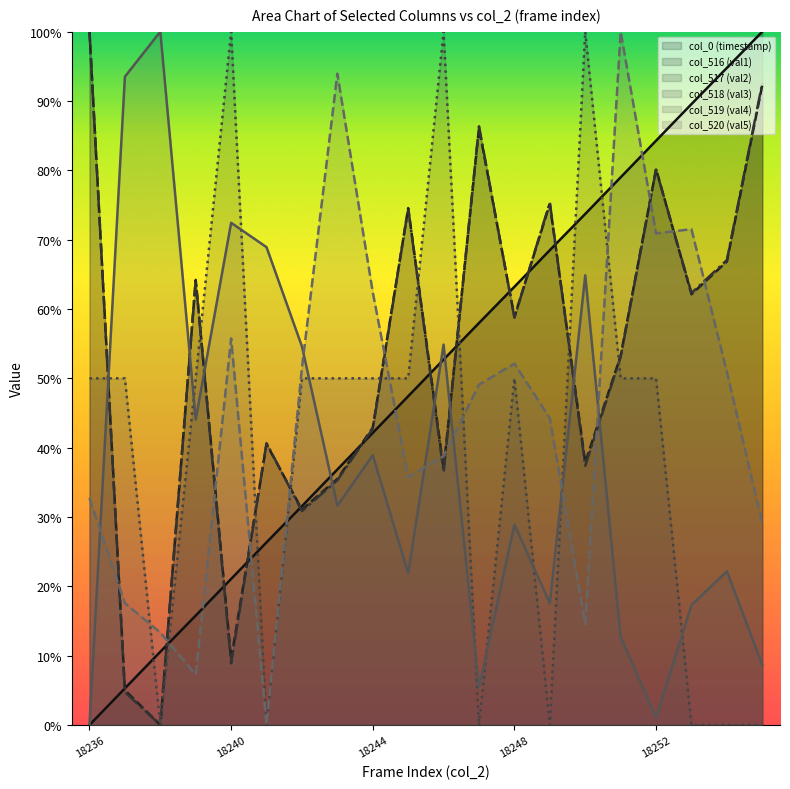

Reading left to right, what are all the values shown in this chart?

col_0 (timestamp): 18236=0.0	18237=0.1	18238=0.1	18239=0.2	18240=0.2	18241=0.3	18242=0.3	18243=0.4	18244=0.4	18245=0.5	18246=0.5	18247=0.6	18248=0.6	18249=0.7	18250=0.7	18251=0.8	18252=0.8	18253=0.9	18254=0.9	18255=1.0
col_516 (val1): 18236=1.0	18237=0.1	18238=0.0	18239=0.6	18240=0.1	18241=0.4	18242=0.3	18243=0.4	18244=0.4	18245=0.7	18246=0.4	18247=0.9	18248=0.6	18249=0.8	18250=0.4	18251=0.5	18252=0.8	18253=0.6	18254=0.7	18255=0.9
col_517 (val2): 18236=1.0	18237=0.0	18238=0.0	18239=0.6	18240=0.1	18241=0.4	18242=0.3	18243=0.4	18244=0.4	18245=0.7	18246=0.4	18247=0.9	18248=0.6	18249=0.8	18250=0.4	18251=0.5	18252=0.8	18253=0.6	18254=0.7	18255=0.9
col_518 (val3): 18236=0.5	18237=0.5	18238=0.0	18239=0.5	18240=1.0	18241=0.0	18242=0.5	18243=0.5	18244=0.5	18245=0.5	18246=1.0	18247=0.0	18248=0.5	18249=0.0	18250=1.0	18251=0.5	18252=0.5	18253=0.0	18254=0.0	18255=0.0
col_519 (val4): 18236=0.0	18237=0.9	18238=1.0	18239=0.4	18240=0.7	18241=0.7	18242=0.5	18243=0.3	18244=0.4	18245=0.2	18246=0.5	18247=0.1	18248=0.3	18249=0.2	18250=0.6	18251=0.1	18252=0.0	18253=0.2	18254=0.2	18255=0.1
col_520 (val5): 18236=0.3	18237=0.2	18238=0.1	18239=0.1	18240=0.6	18241=0.0	18242=0.5	18243=0.9	18244=0.6	18245=0.4	18246=0.4	18247=0.5	18248=0.5	18249=0.4	18250=0.1	18251=1.0	18252=0.7	18253=0.7	18254=0.5	18255=0.3